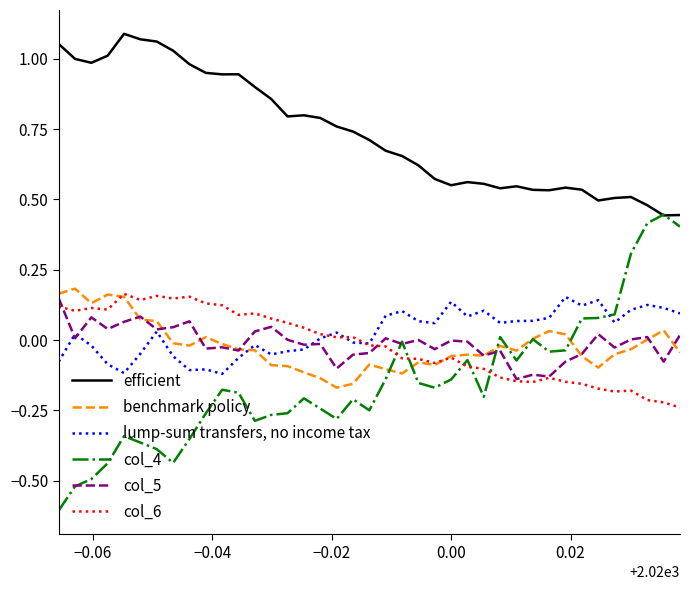

Which series has the largest total across all categories?

efficient